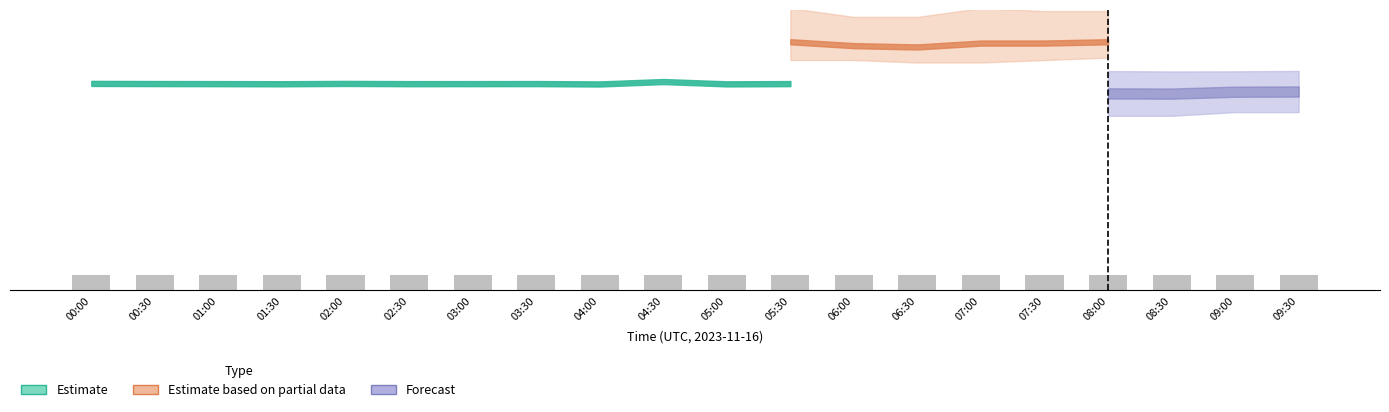

What is the difference between the values at 09:00 and 02:30?

0.1